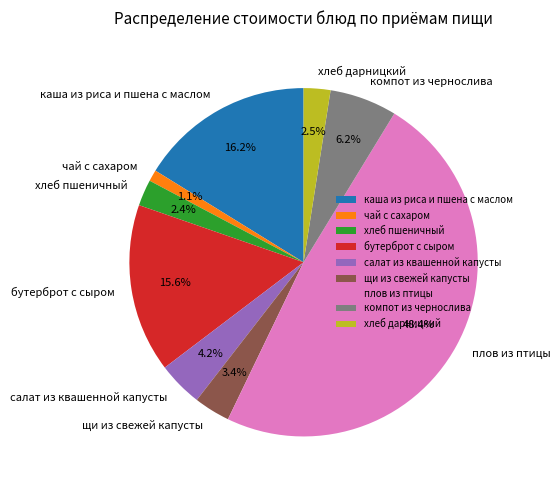

To the nearest percent, what portion does бутерброт с сыром represent?

16%